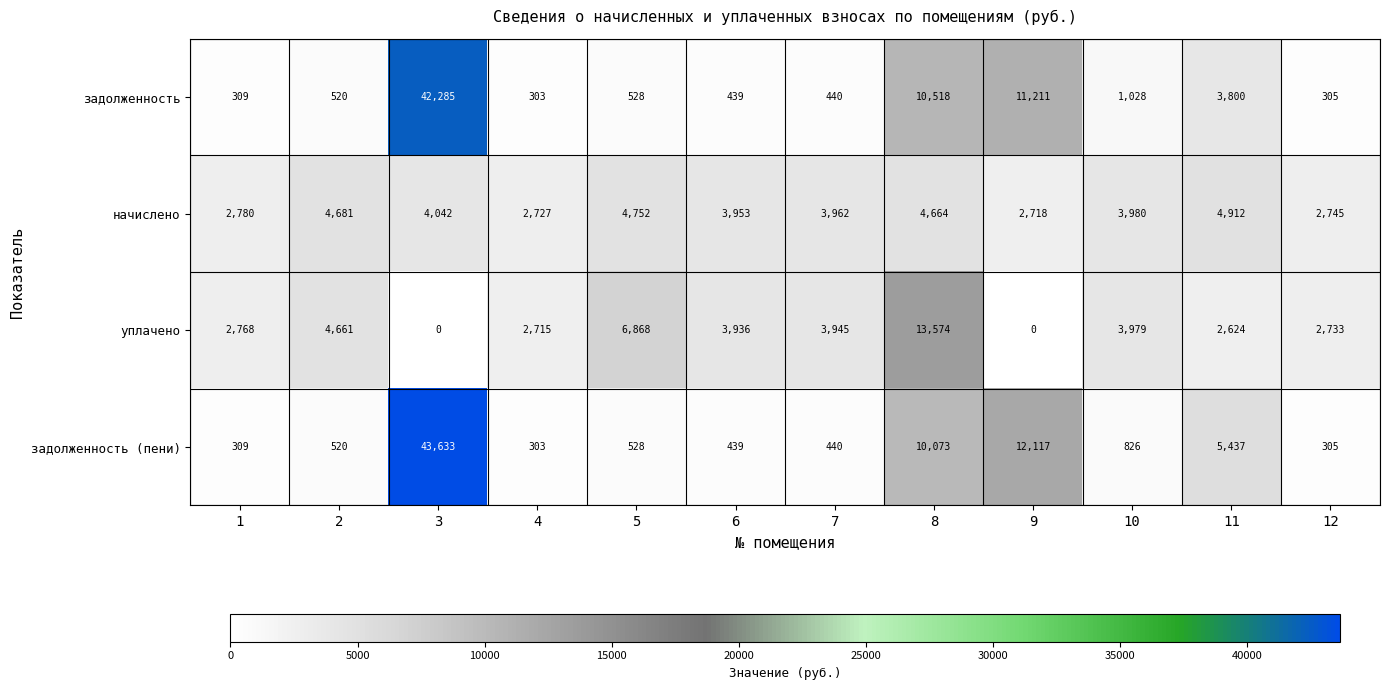

List the labels in order of начислено value, largest first.

11, 5, 2, 8, 3, 10, 7, 6, 1, 12, 4, 9